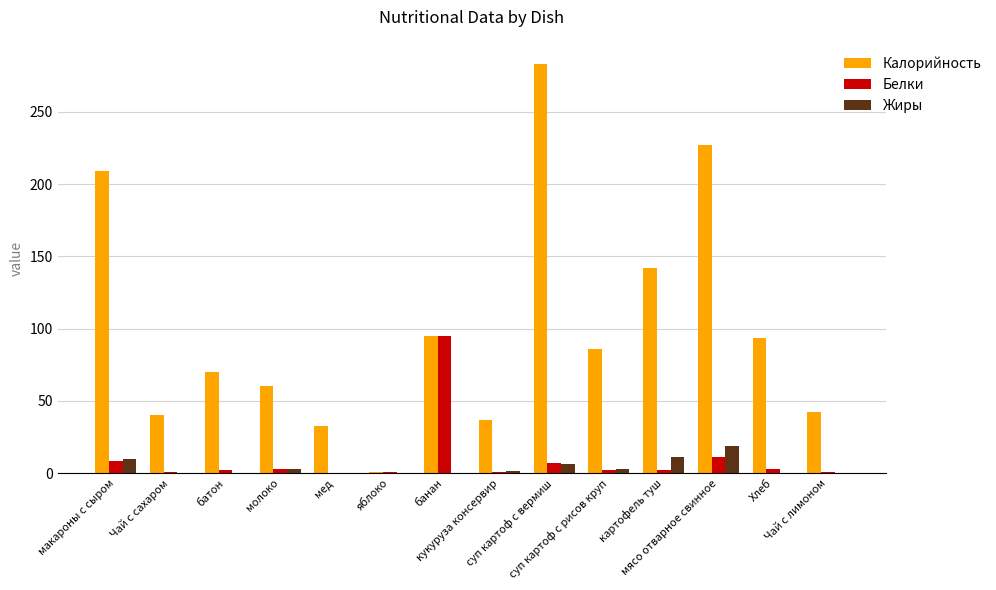

How many data points does each series have?

14